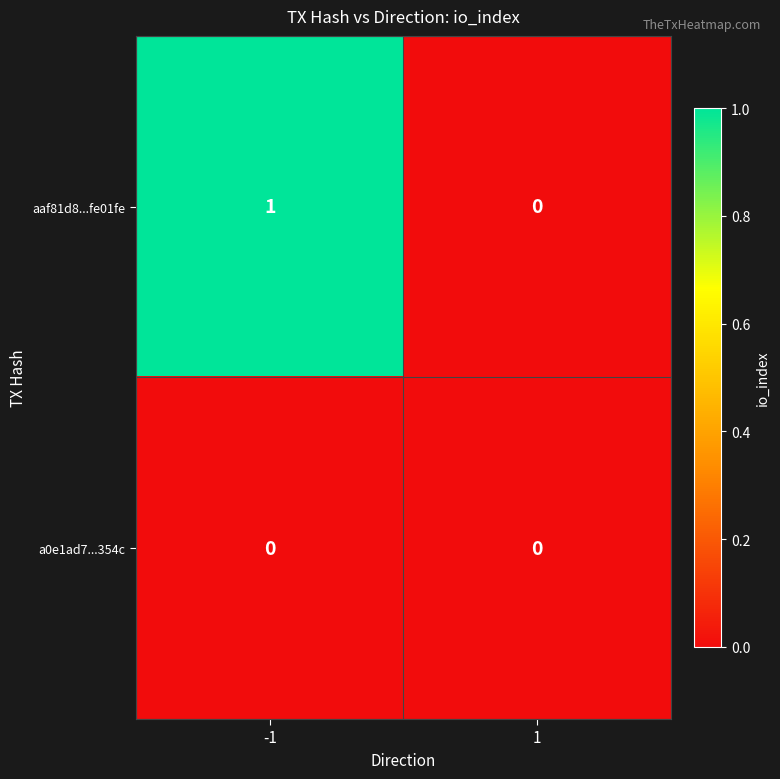

Count the number of categories in the chart.

2